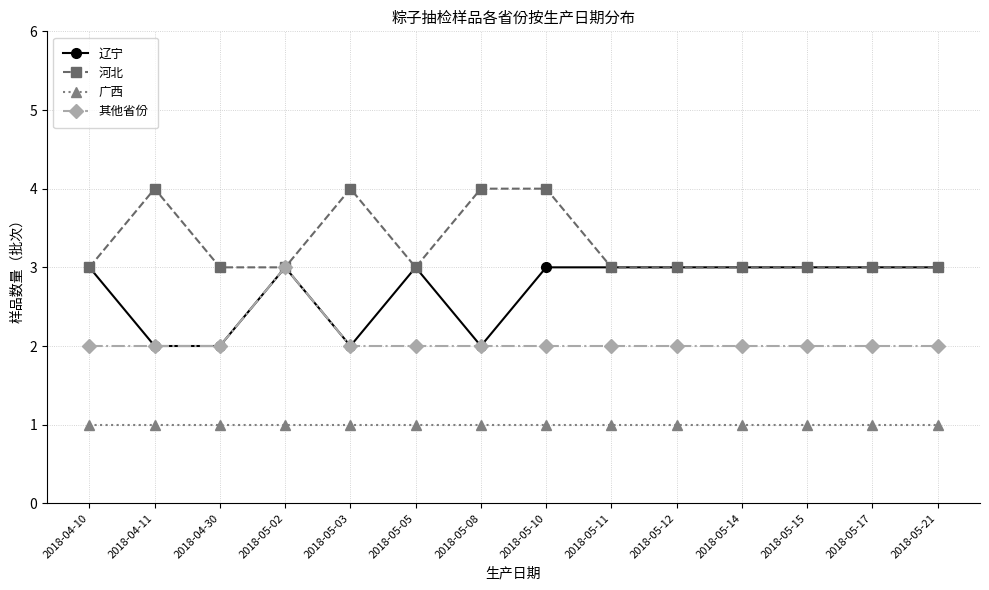

What value does the 辽宁 series have at 2018-05-02?

3